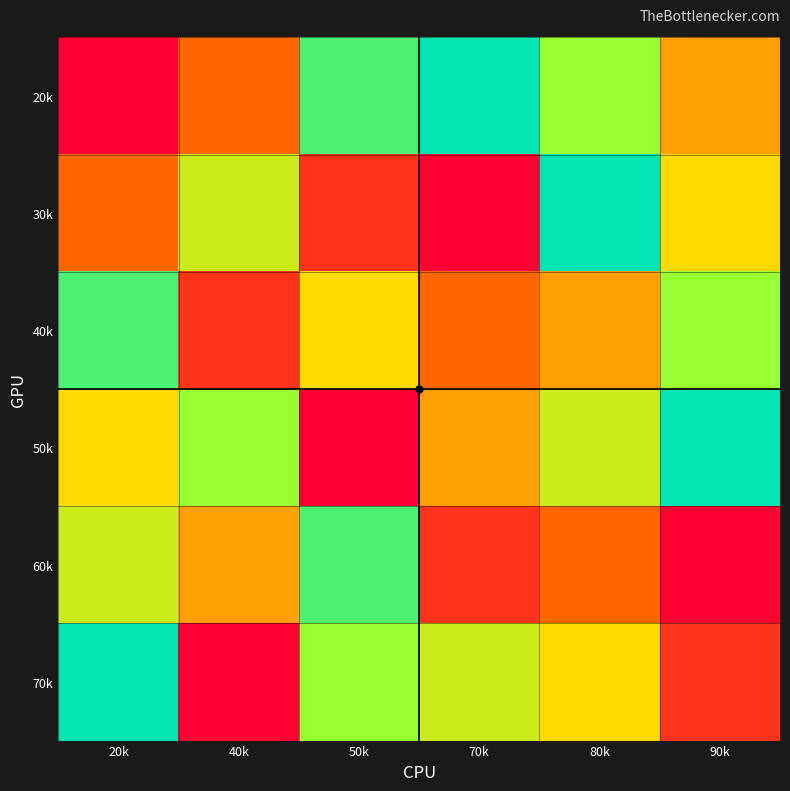

At which category does the chart reach its peak across all series?

70k